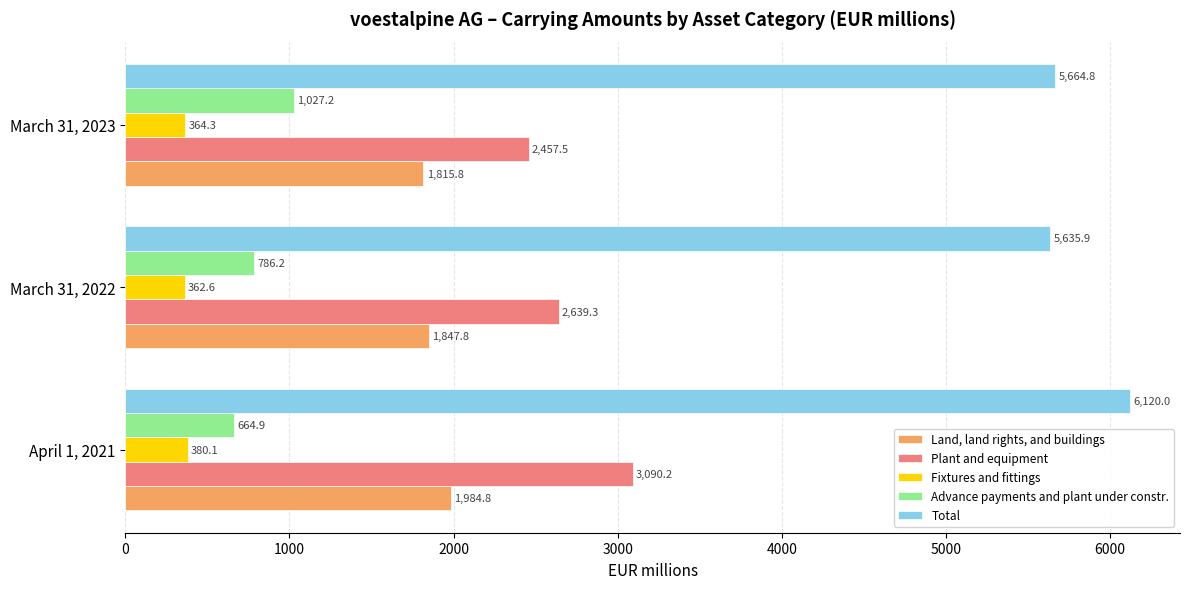

What is the difference between the maximum and minimum values in the Total series?

484.1